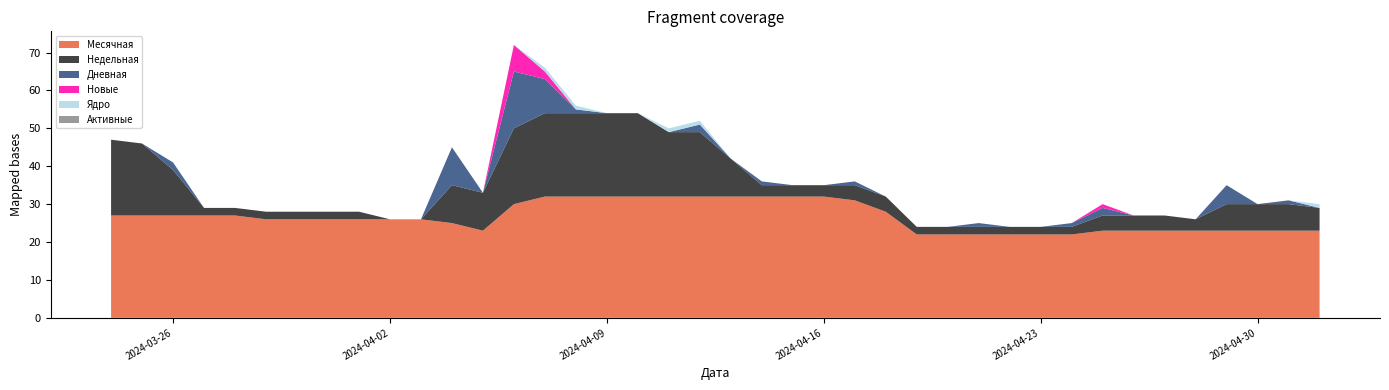

Reading right to left, extract all data points from this chart.

Месячная: 2024-03-24=27	2024-03-25=27	2024-03-26=27	2024-03-27=27	2024-03-28=27	2024-03-29=26	2024-03-30=26	2024-03-31=26	2024-04-01=26	2024-04-02=26	2024-04-03=26	2024-04-04=25	2024-04-05=23	2024-04-06=30	2024-04-07=32	2024-04-08=32	2024-04-09=32	2024-04-10=32	2024-04-11=32	2024-04-12=32	2024-04-13=32	2024-04-14=32	2024-04-15=32	2024-04-16=32	2024-04-17=31	2024-04-18=28	2024-04-19=22	2024-04-20=22	2024-04-21=22	2024-04-22=22	2024-04-23=22	2024-04-24=22	2024-04-25=23	2024-04-26=23	2024-04-27=23	2024-04-28=23	2024-04-29=23	2024-04-30=23	2024-05-01=23	2024-05-02=23
Недельная: 2024-03-24=20	2024-03-25=19	2024-03-26=12	2024-03-27=2	2024-03-28=2	2024-03-29=2	2024-03-30=2	2024-03-31=2	2024-04-01=2	2024-04-02=0	2024-04-03=0	2024-04-04=10	2024-04-05=10	2024-04-06=20	2024-04-07=22	2024-04-08=22	2024-04-09=22	2024-04-10=22	2024-04-11=17	2024-04-12=17	2024-04-13=10	2024-04-14=3	2024-04-15=3	2024-04-16=3	2024-04-17=4	2024-04-18=4	2024-04-19=2	2024-04-20=2	2024-04-21=2	2024-04-22=2	2024-04-23=2	2024-04-24=2	2024-04-25=4	2024-04-26=4	2024-04-27=4	2024-04-28=3	2024-04-29=7	2024-04-30=7	2024-05-01=7	2024-05-02=6
Дневная: 2024-03-24=0	2024-03-25=0	2024-03-26=2	2024-03-27=0	2024-03-28=0	2024-03-29=0	2024-03-30=0	2024-03-31=0	2024-04-01=0	2024-04-02=0	2024-04-03=0	2024-04-04=10	2024-04-05=0	2024-04-06=15	2024-04-07=9	2024-04-08=1	2024-04-09=0	2024-04-10=0	2024-04-11=0	2024-04-12=2	2024-04-13=0	2024-04-14=1	2024-04-15=0	2024-04-16=0	2024-04-17=1	2024-04-18=0	2024-04-19=0	2024-04-20=0	2024-04-21=1	2024-04-22=0	2024-04-23=0	2024-04-24=1	2024-04-25=2	2024-04-26=0	2024-04-27=0	2024-04-28=0	2024-04-29=5	2024-04-30=0	2024-05-01=1	2024-05-02=0
Новые: 2024-03-24=0	2024-03-25=0	2024-03-26=0	2024-03-27=0	2024-03-28=0	2024-03-29=0	2024-03-30=0	2024-03-31=0	2024-04-01=0	2024-04-02=0	2024-04-03=0	2024-04-04=0	2024-04-05=0	2024-04-06=7	2024-04-07=2	2024-04-08=0	2024-04-09=0	2024-04-10=0	2024-04-11=0	2024-04-12=0	2024-04-13=0	2024-04-14=0	2024-04-15=0	2024-04-16=0	2024-04-17=0	2024-04-18=0	2024-04-19=0	2024-04-20=0	2024-04-21=0	2024-04-22=0	2024-04-23=0	2024-04-24=0	2024-04-25=1	2024-04-26=0	2024-04-27=0	2024-04-28=0	2024-04-29=0	2024-04-30=0	2024-05-01=0	2024-05-02=0
Ядро: 2024-03-24=0	2024-03-25=0	2024-03-26=0	2024-03-27=0	2024-03-28=0	2024-03-29=0	2024-03-30=0	2024-03-31=0	2024-04-01=0	2024-04-02=0	2024-04-03=0	2024-04-04=0	2024-04-05=0	2024-04-06=0	2024-04-07=1	2024-04-08=1	2024-04-09=0	2024-04-10=0	2024-04-11=1	2024-04-12=1	2024-04-13=0	2024-04-14=0	2024-04-15=0	2024-04-16=0	2024-04-17=0	2024-04-18=0	2024-04-19=0	2024-04-20=0	2024-04-21=0	2024-04-22=0	2024-04-23=0	2024-04-24=0	2024-04-25=0	2024-04-26=0	2024-04-27=0	2024-04-28=0	2024-04-29=0	2024-04-30=0	2024-05-01=0	2024-05-02=1
Активные: 2024-03-24=0	2024-03-25=0	2024-03-26=0	2024-03-27=0	2024-03-28=0	2024-03-29=0	2024-03-30=0	2024-03-31=0	2024-04-01=0	2024-04-02=0	2024-04-03=0	2024-04-04=0	2024-04-05=0	2024-04-06=0	2024-04-07=0	2024-04-08=0	2024-04-09=0	2024-04-10=0	2024-04-11=0	2024-04-12=0	2024-04-13=0	2024-04-14=0	2024-04-15=0	2024-04-16=0	2024-04-17=0	2024-04-18=0	2024-04-19=0	2024-04-20=0	2024-04-21=0	2024-04-22=0	2024-04-23=0	2024-04-24=0	2024-04-25=0	2024-04-26=0	2024-04-27=0	2024-04-28=0	2024-04-29=0	2024-04-30=0	2024-05-01=0	2024-05-02=0